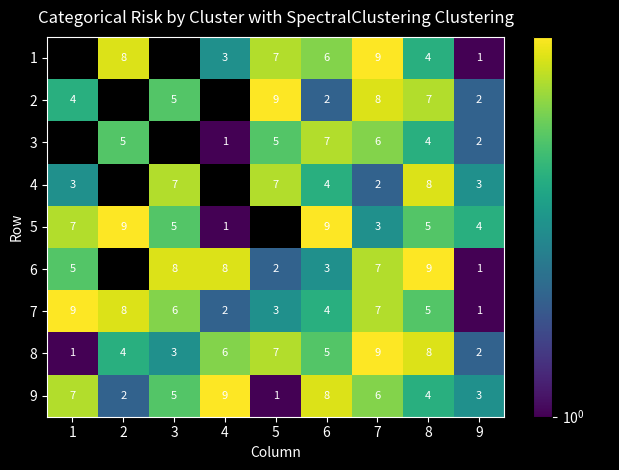

At how many categories does at least one series exceed 3?

9